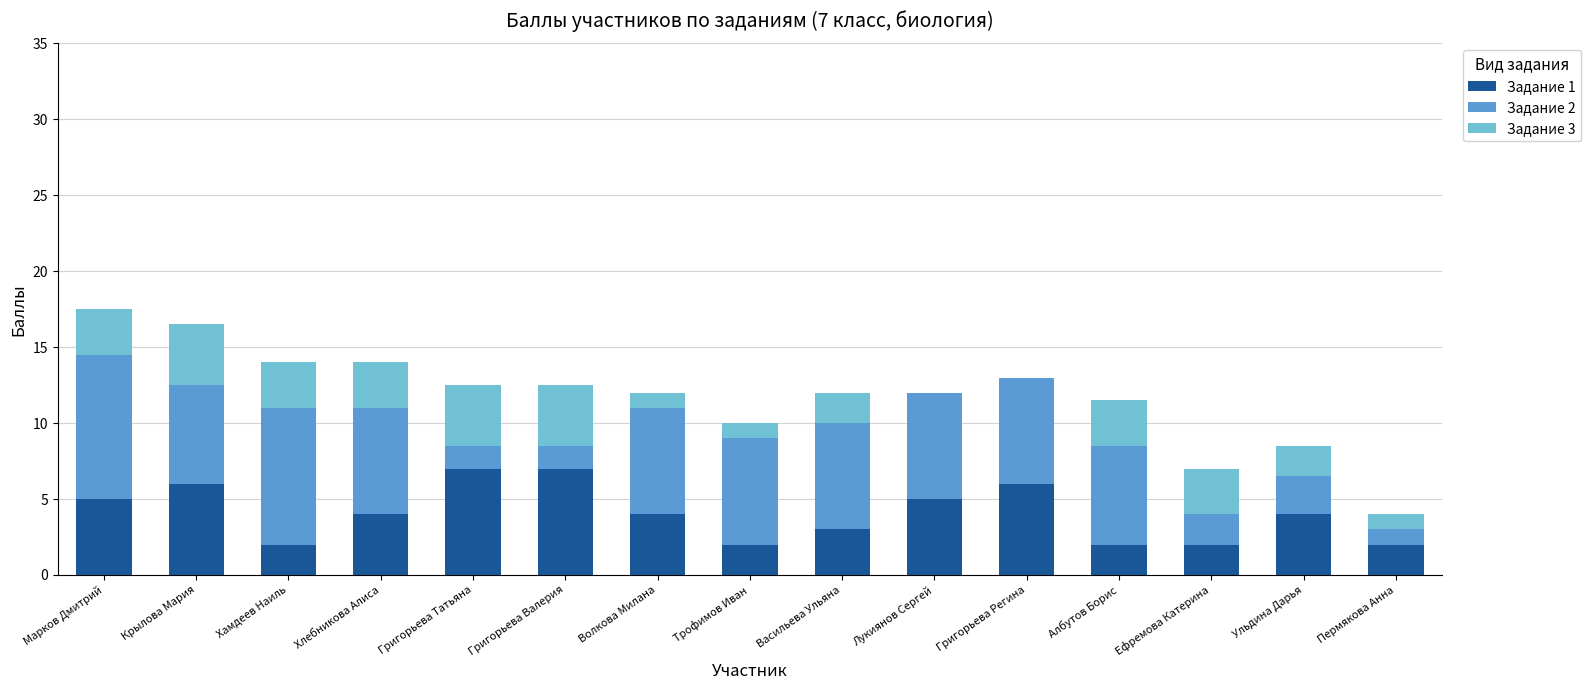

What is the total value across all series at Григорьева Татьяна?

12.5